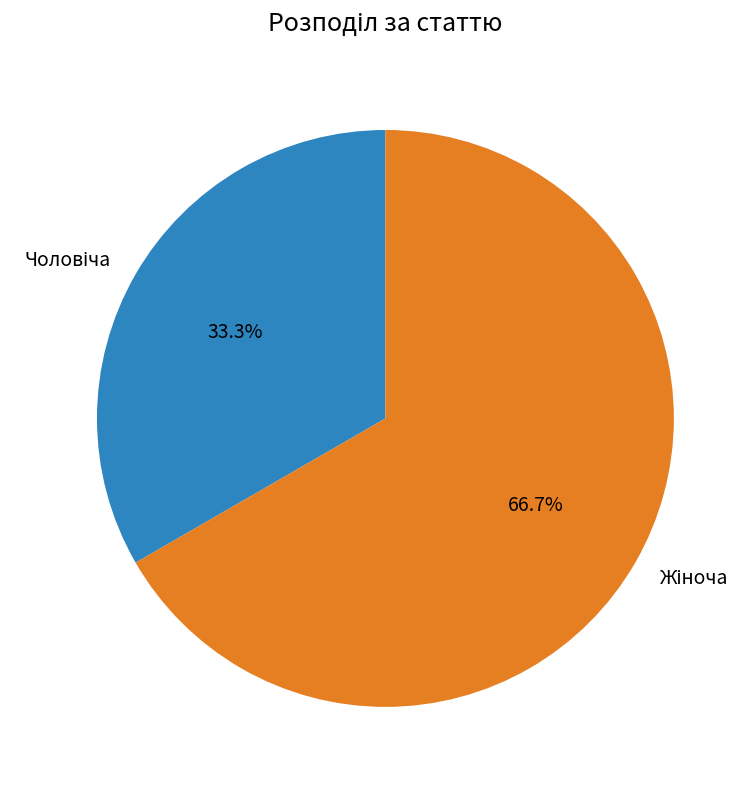

How many slices are in this pie chart?

2